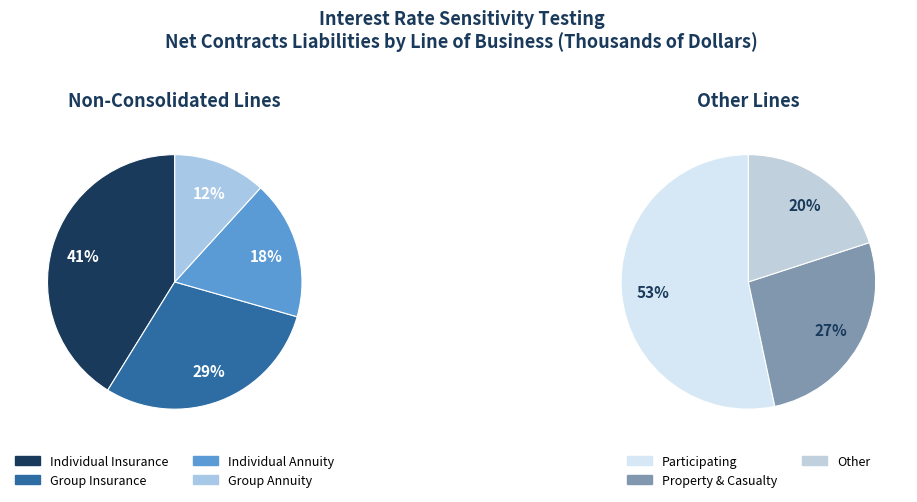

How many slices are in this pie chart?

7